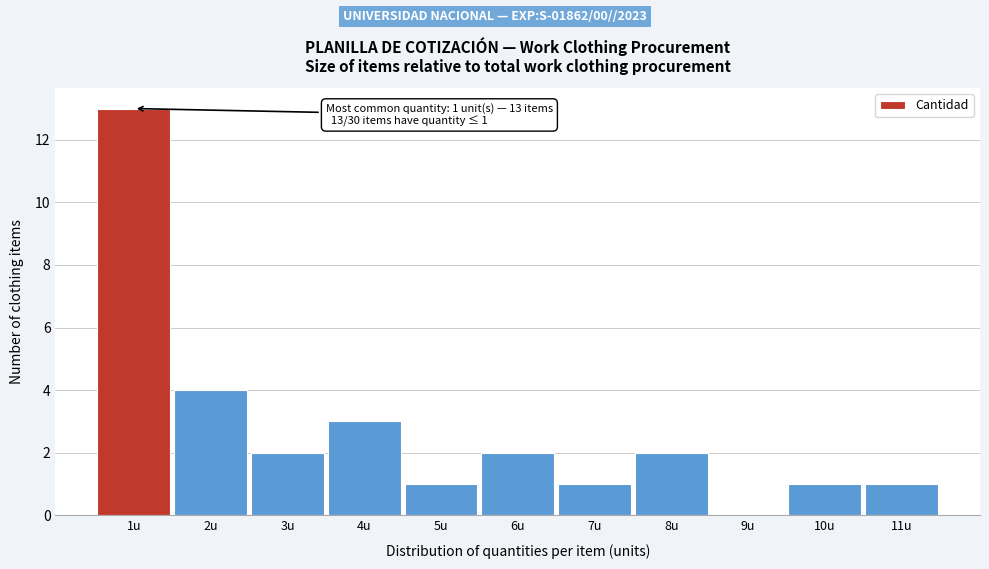

Reading right to left, what are all the values shown in this chart?

11u=1	10u=1	9u=0	8u=2	7u=1	6u=2	5u=1	4u=3	3u=2	2u=4	1u=13